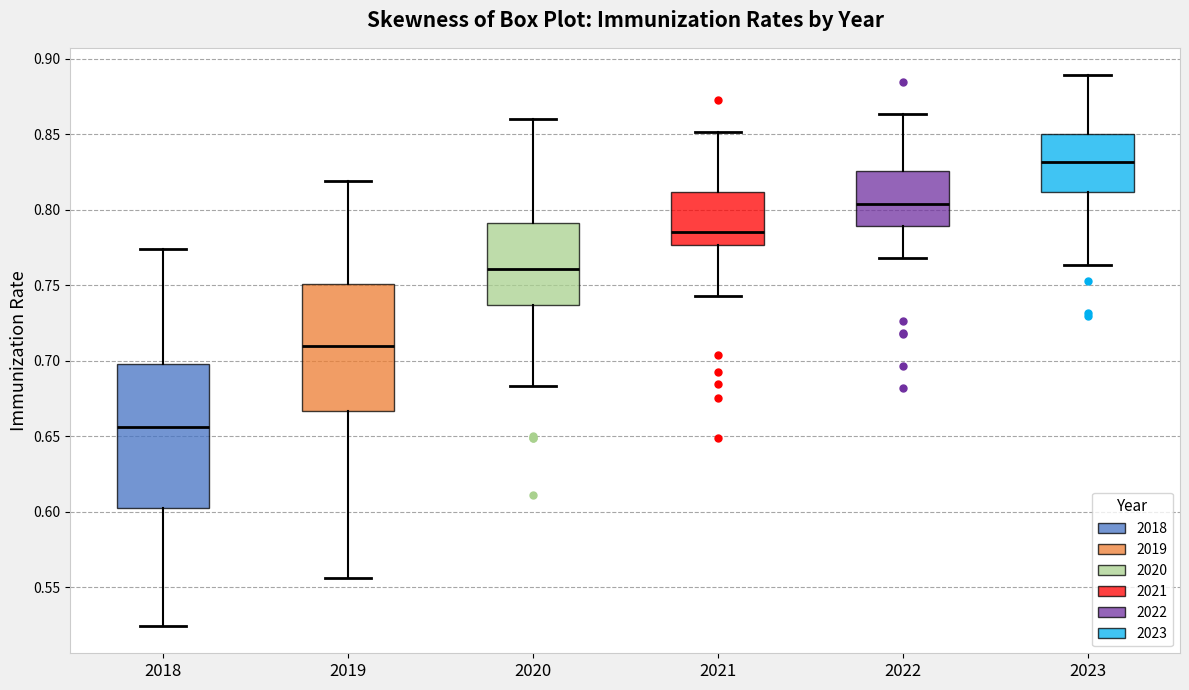

Reading left to right, transcribe this box plot: for each box, give where its median line is, the range the box spans, and where its two whiskers end, as read against the y-axis. The values are not printed on the chart, so give them approximately, as read against the axis.

2018: median 0.655, box 0.605 to 0.700, whiskers 0.525 to 0.775
2019: median 0.710, box 0.665 to 0.750, whiskers 0.555 to 0.820
2020: median 0.760, box 0.735 to 0.790, whiskers 0.685 to 0.860
2021: median 0.785, box 0.775 to 0.810, whiskers 0.745 to 0.850
2022: median 0.805, box 0.790 to 0.825, whiskers 0.770 to 0.865
2023: median 0.830, box 0.810 to 0.850, whiskers 0.765 to 0.890